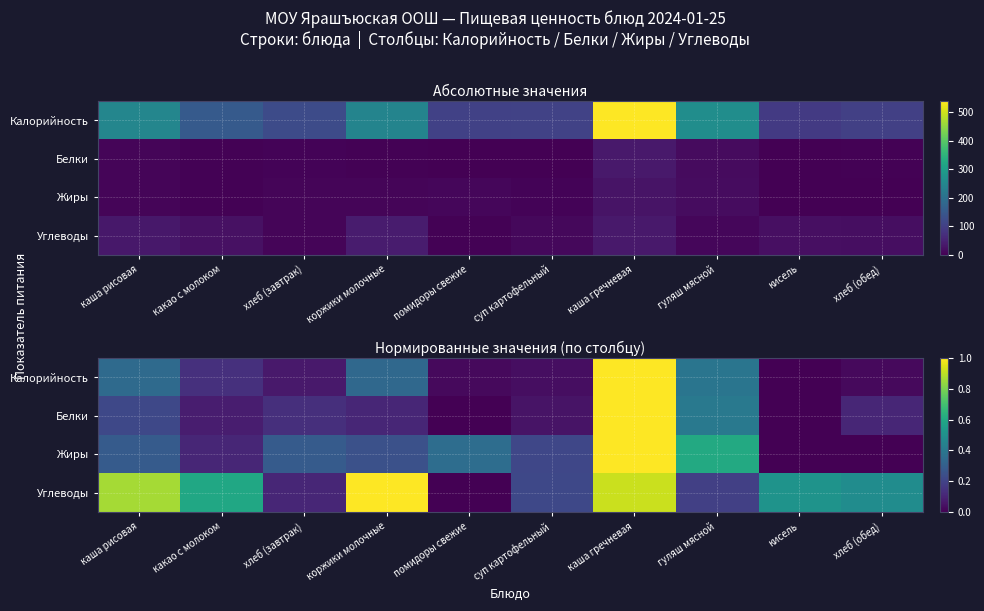

Is it true that Жиры equals 0.6 at хлеб (обед)?

False